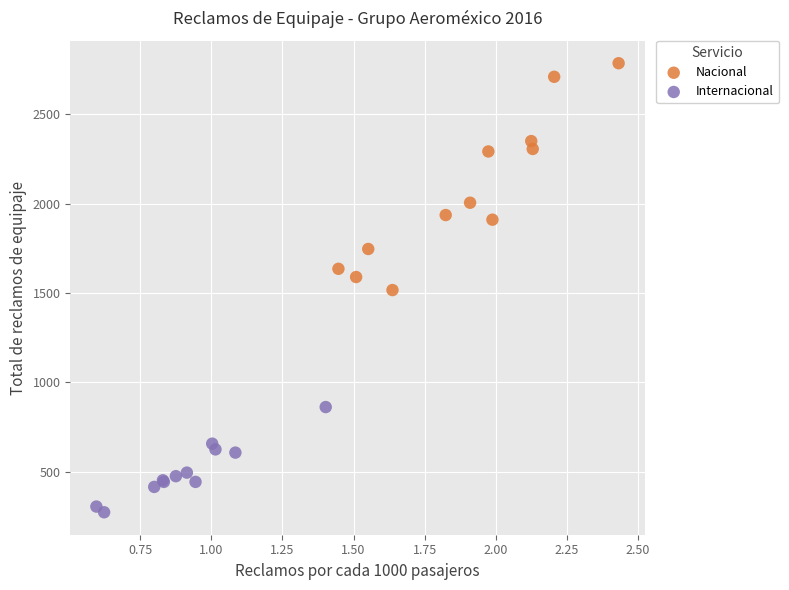

Which series has the largest Y range (max minus min)?

Nacional